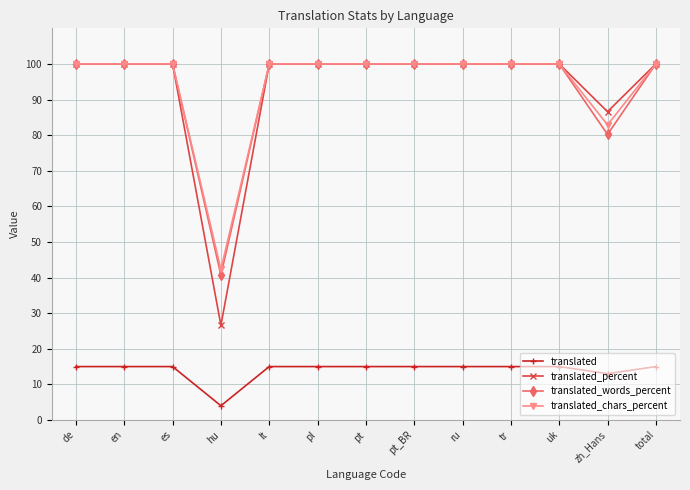

The value of translated_percent at uk is 100.0. True or false?

True